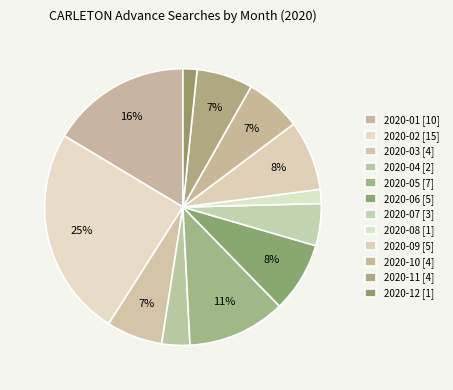

How much of the chart is everything except 2020-01?

83.6%